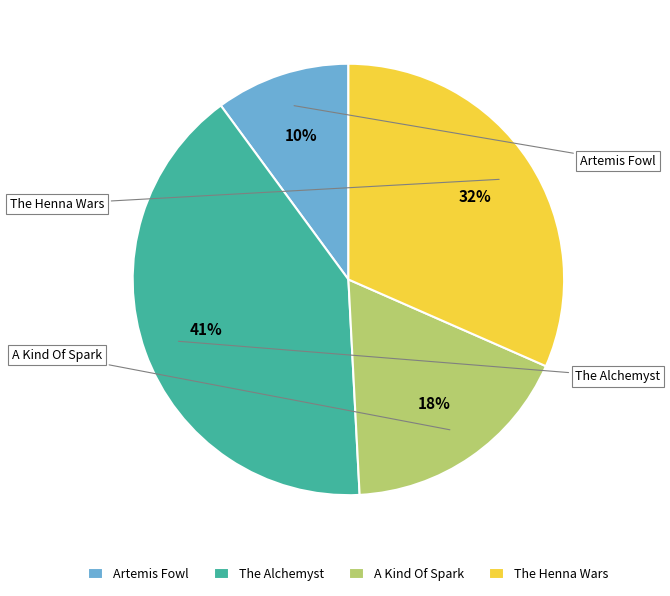

What is the smallest slice in the pie chart?

Artemis Fowl